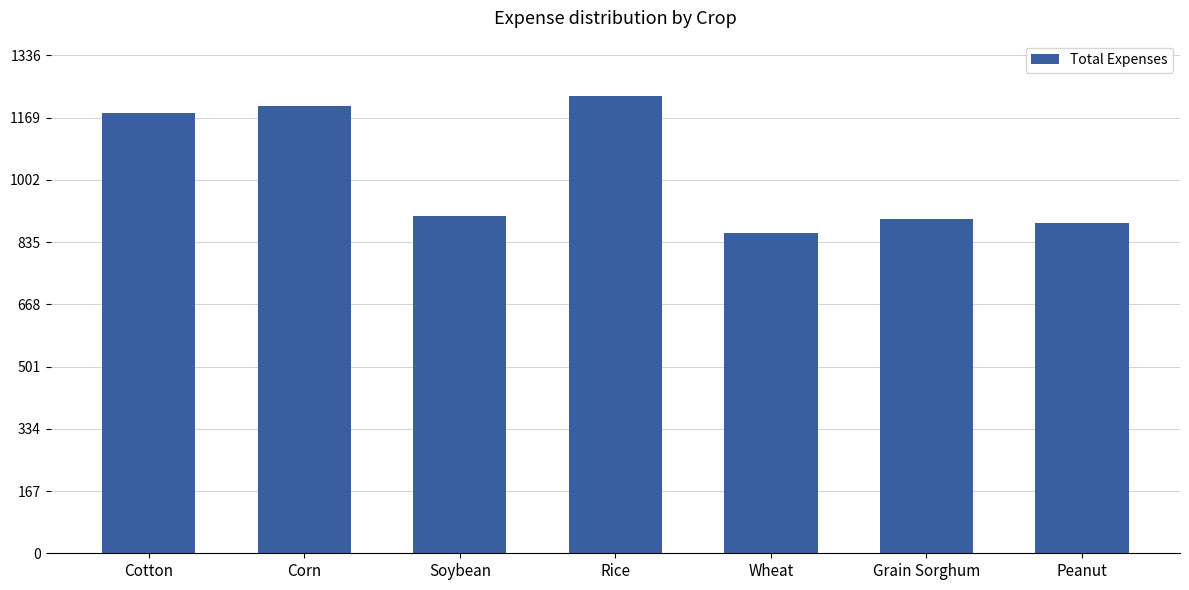

What is the label of the 6th bar from the right?

Corn